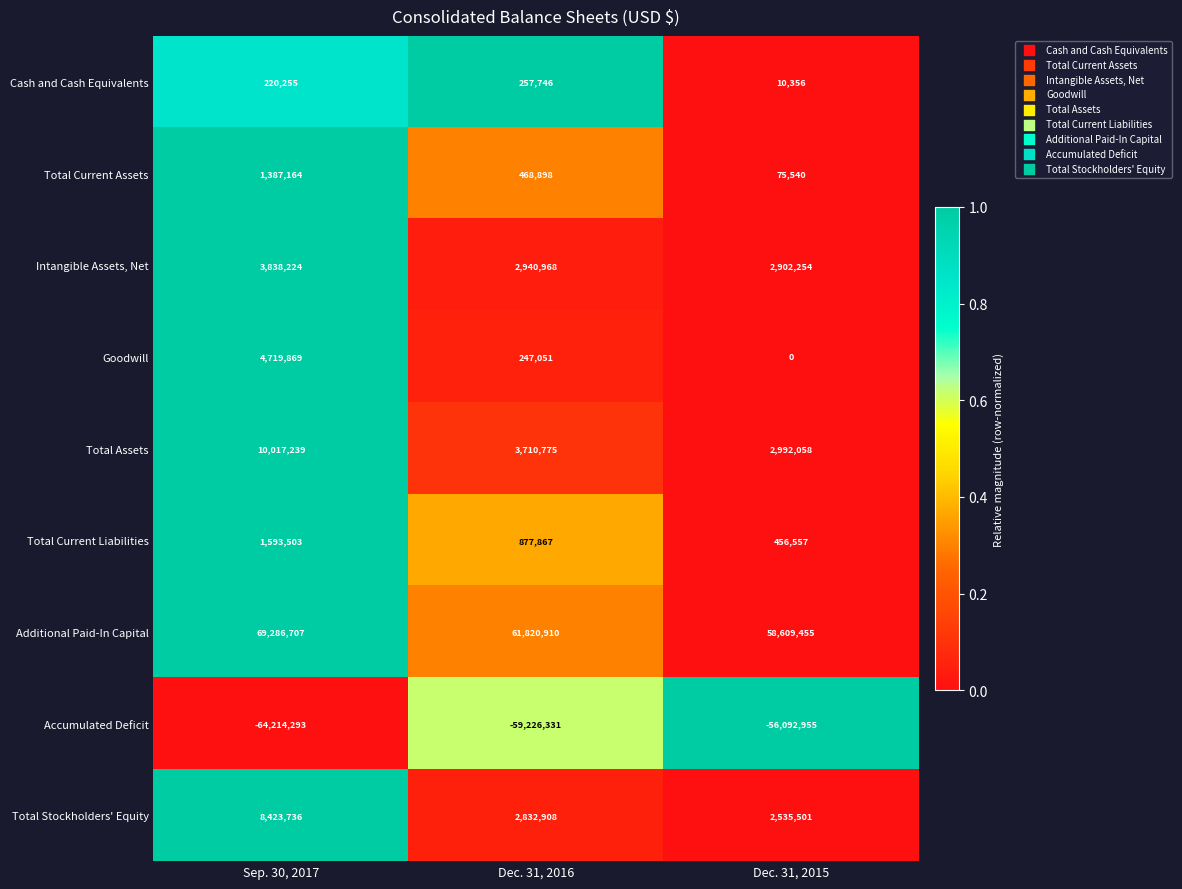

What is the difference between the highest and lowest values at Dec. 31, 2016?

121047241